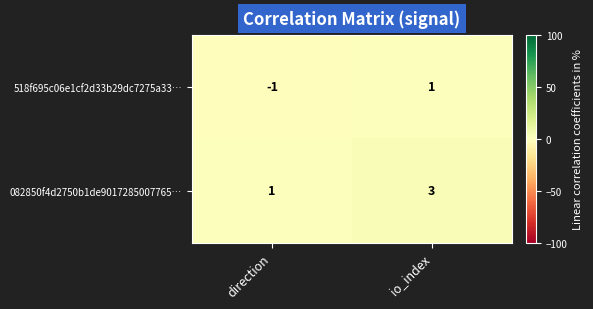

True or false: 518f695c06e1cf2d33b29dc7275a33… has a value of 1 at io_index.

True